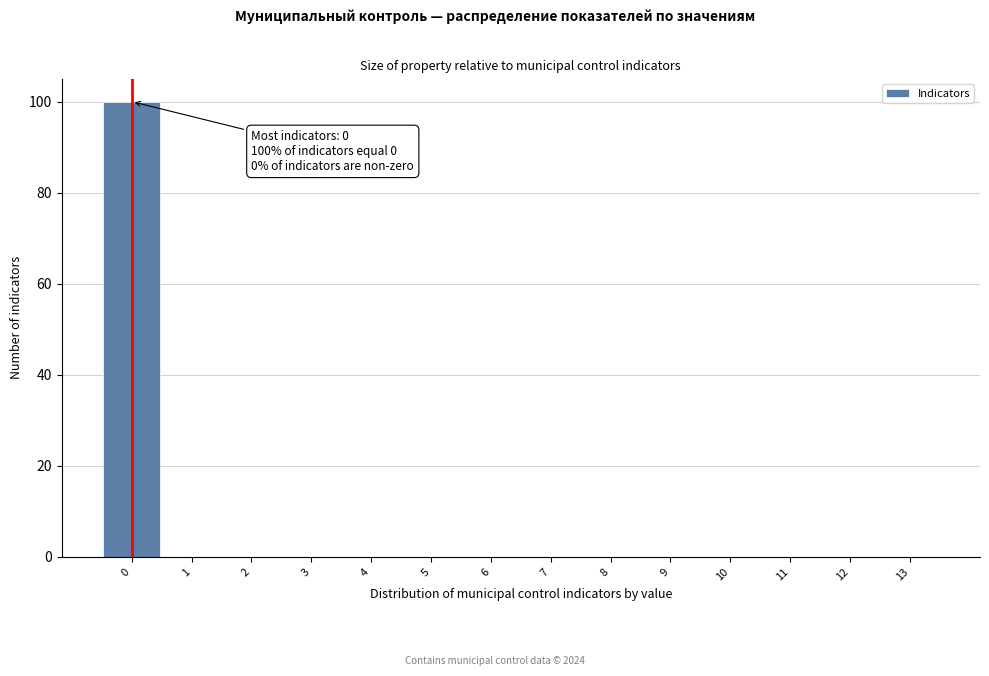

Over which range of the x-axis is the bar tallest?

-0.5 to 0.5